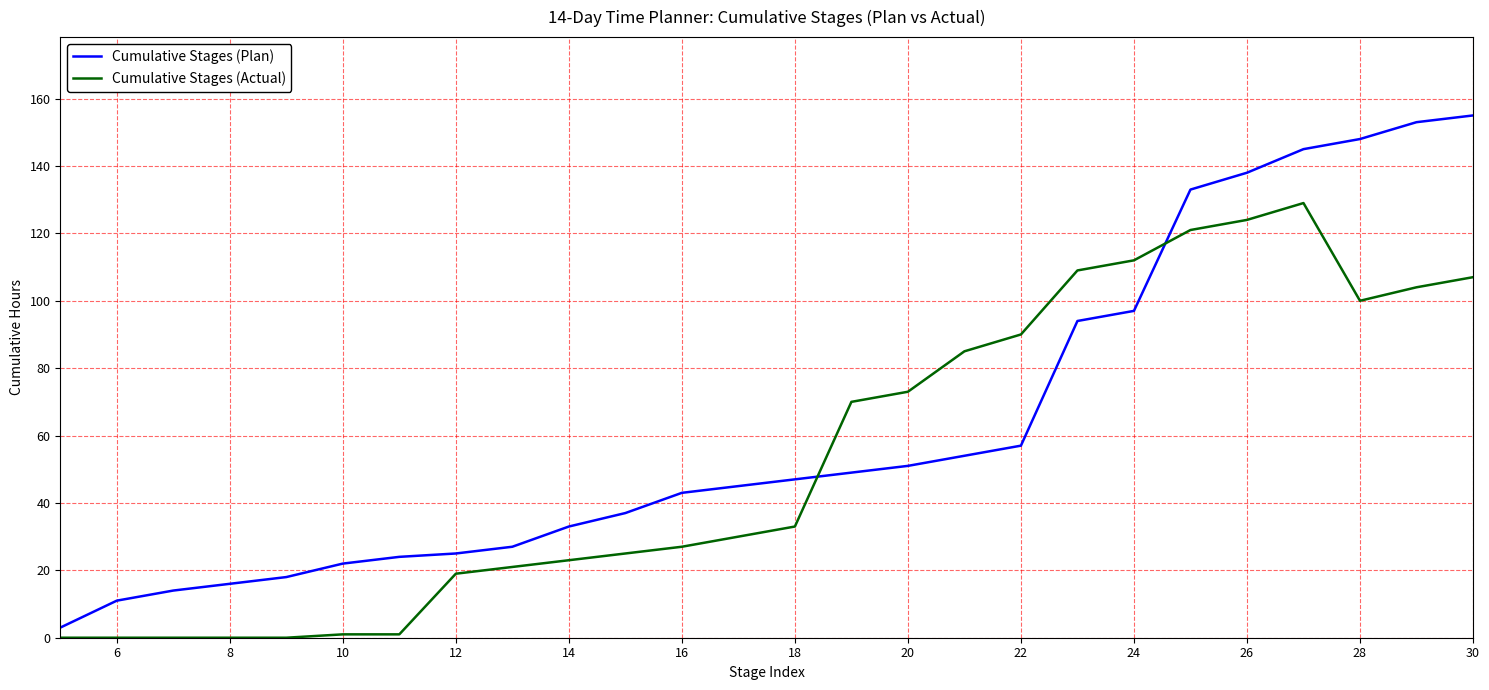

Which series ends up on top after the final intersection of Cumulative Stages (Plan) and Cumulative Stages (Actual)?

Cumulative Stages (Plan)